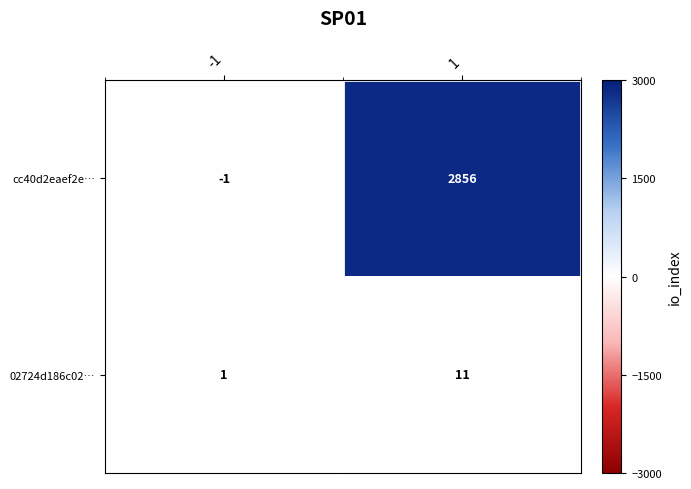

What is the smallest value displayed?

-1